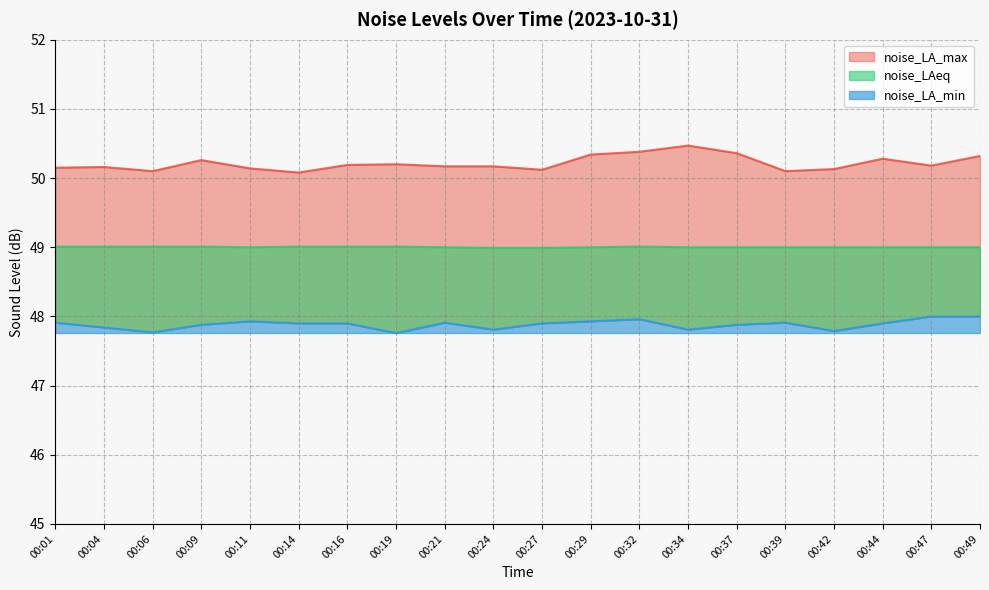

At how many categories does at least one series exceed 49?

20